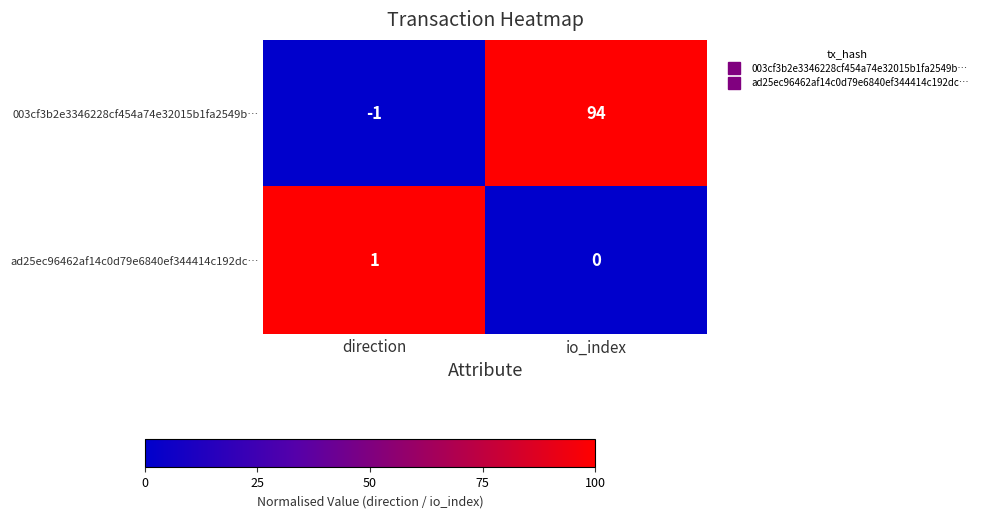

List the series in order of their peak value, highest first.

003cf3b2e3346228cf454a74e32015b1fa2549b…, ad25ec96462af14c0d79e6840ef344414c192dc…